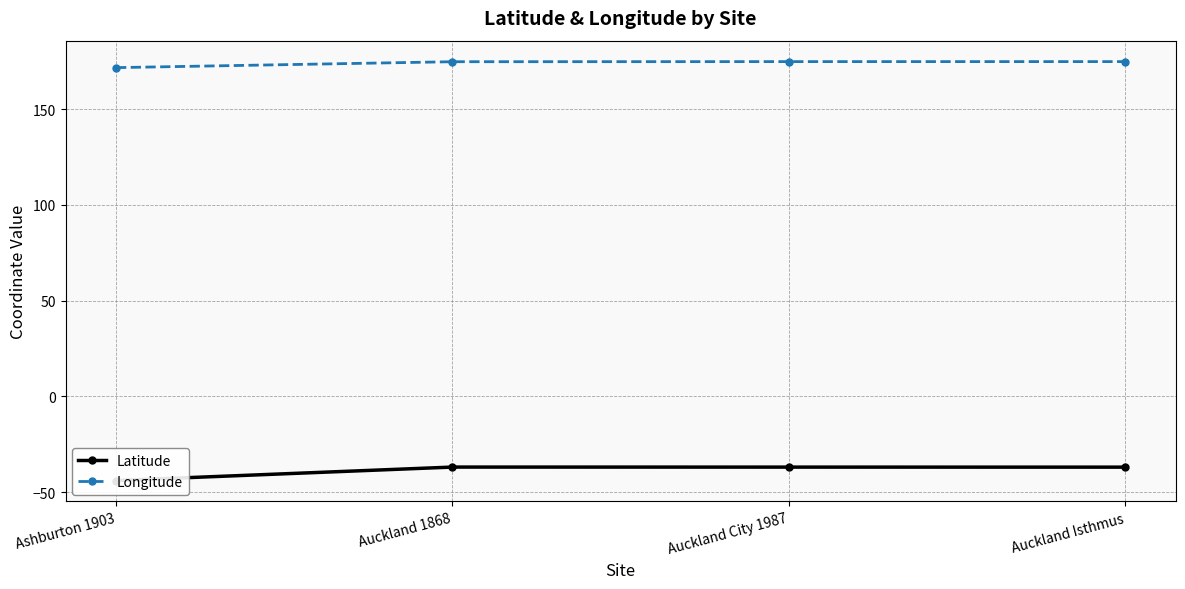

List the labels in order of Latitude value, largest first.

Auckland 1868, Auckland City 1987, Auckland Isthmus, Ashburton 1903